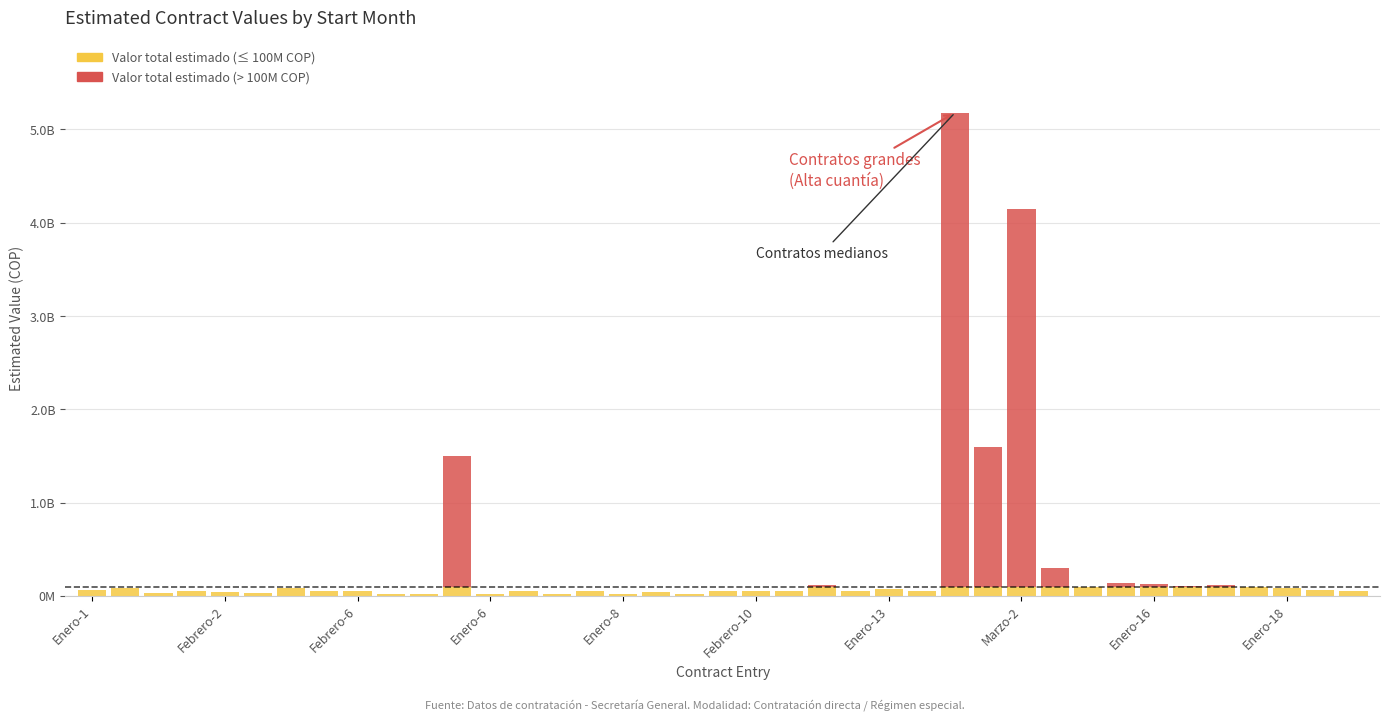

Are the bars grouped side by side (vs. stacked)?

No